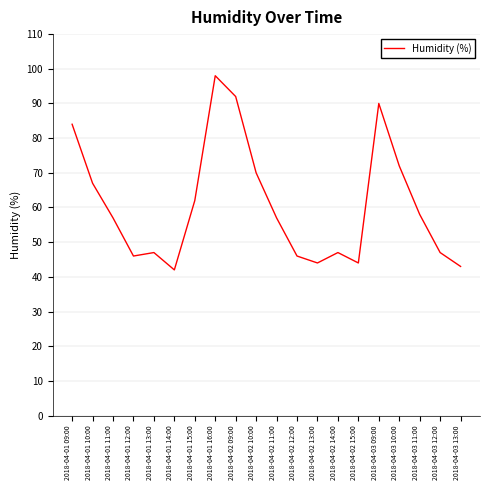

At which label is the value closest to 70?

2018-04-02 10:00